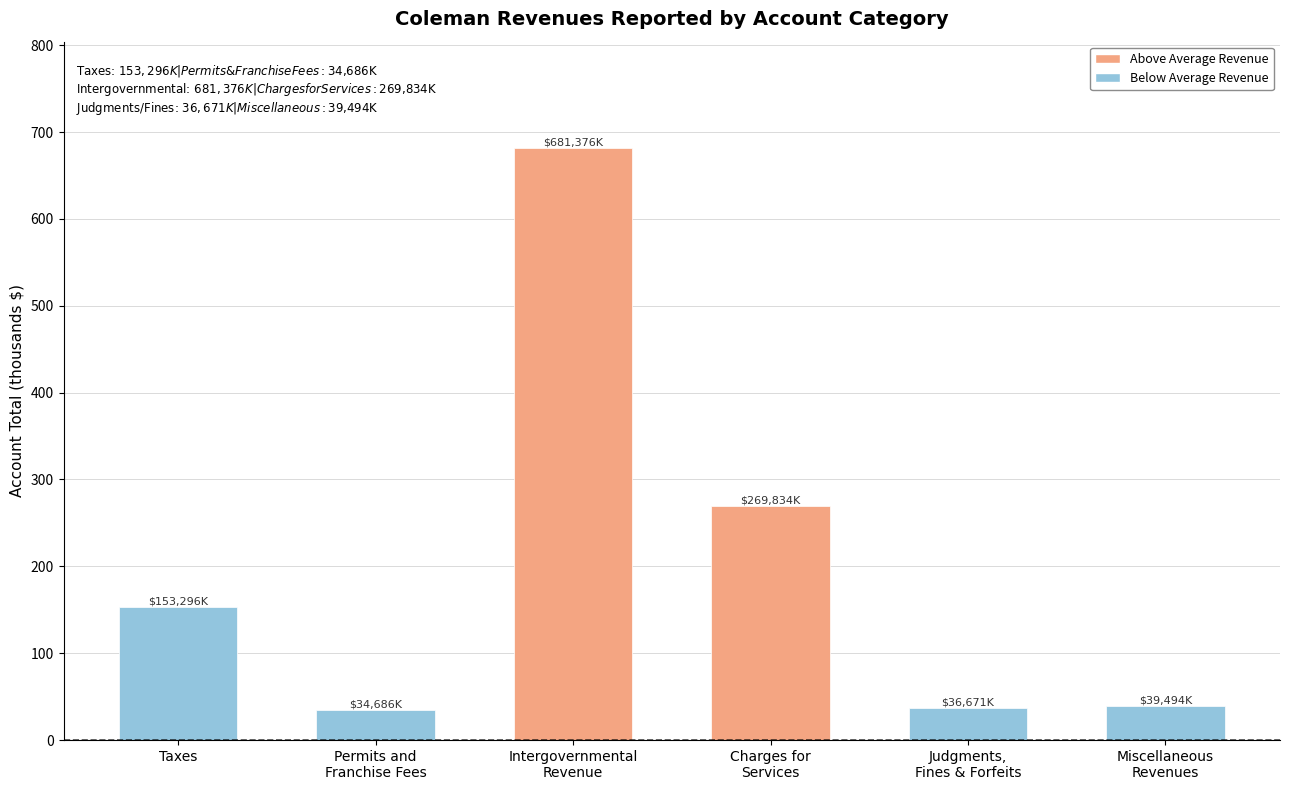

What is the approximate value at Permits and
Franchise Fees?

34.7